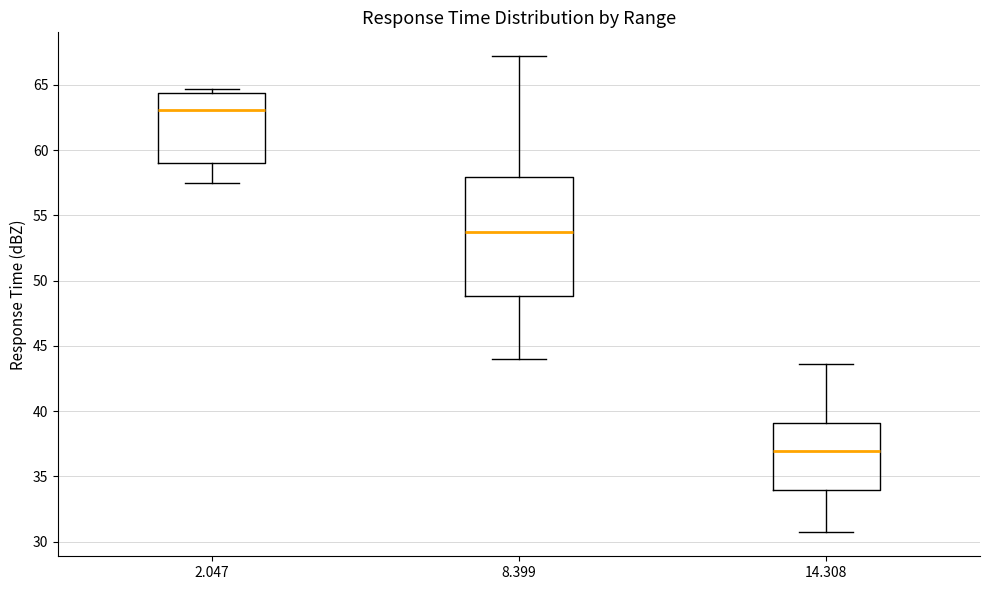

Where does the median line of the box at x = 8.399 sit on the y-axis? The values are not printed on the chart, so give them approximately, as read against the axis.

54.0